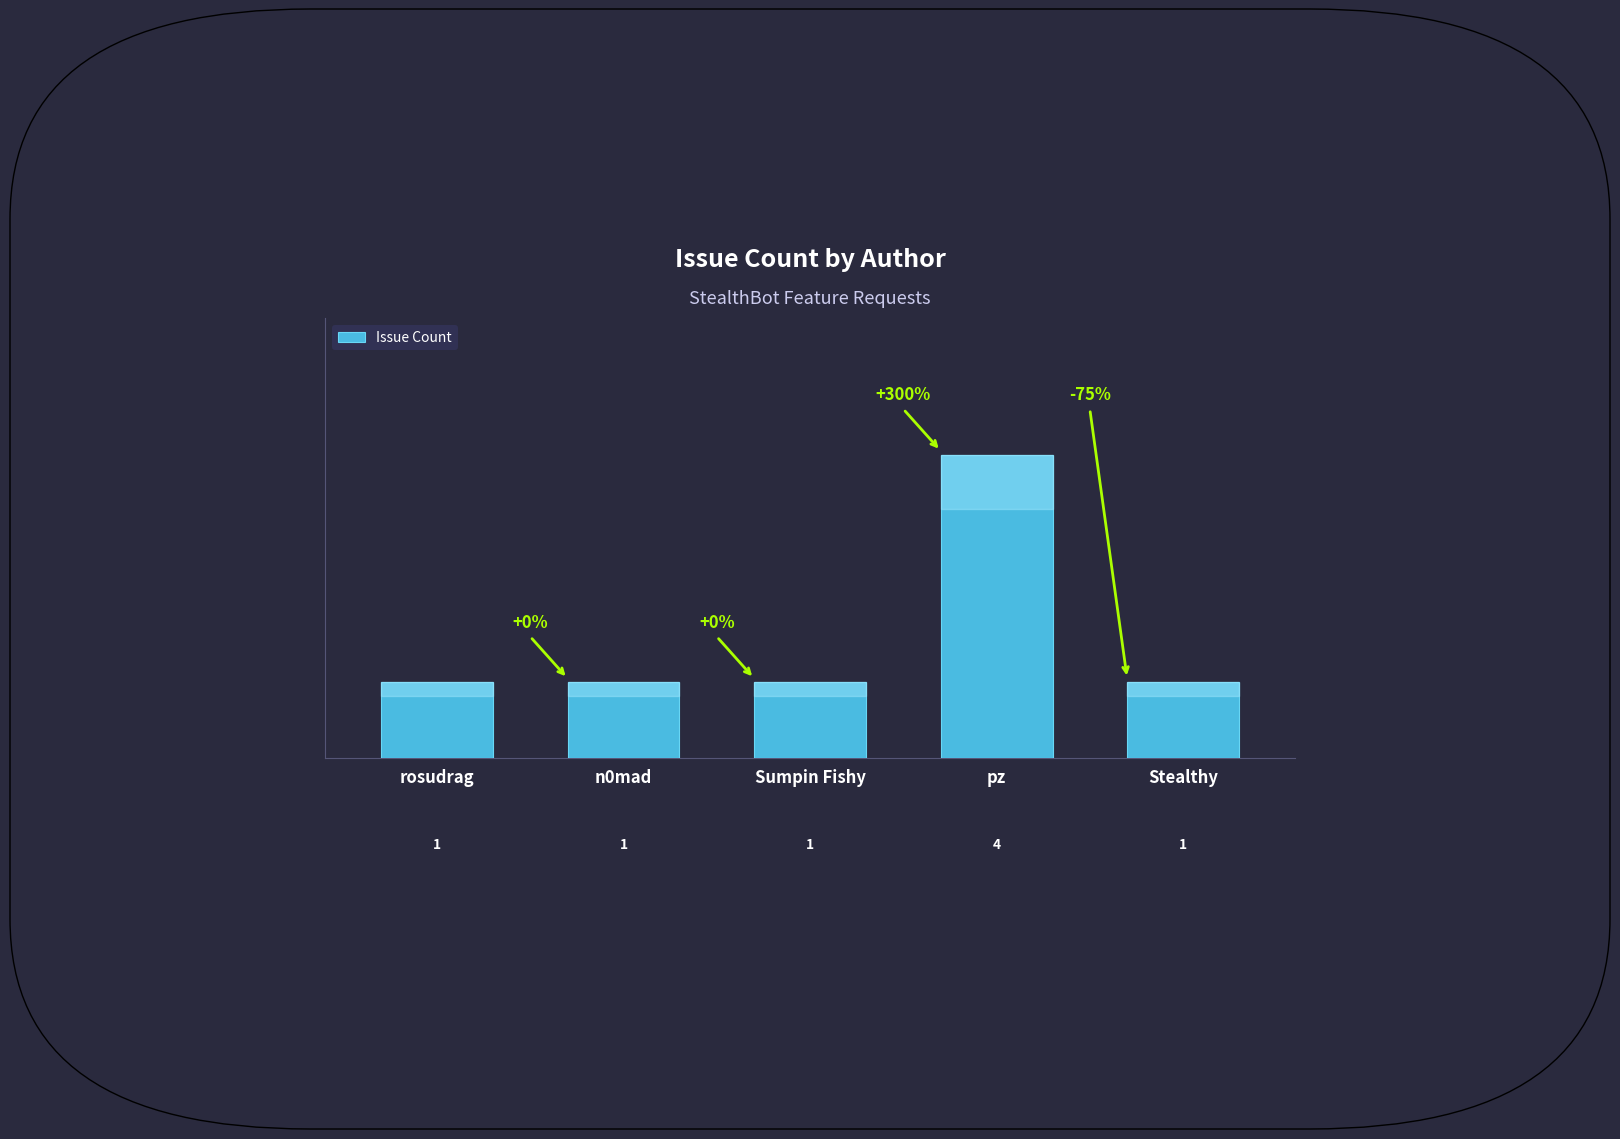

How many values are between 1 and 2?

4